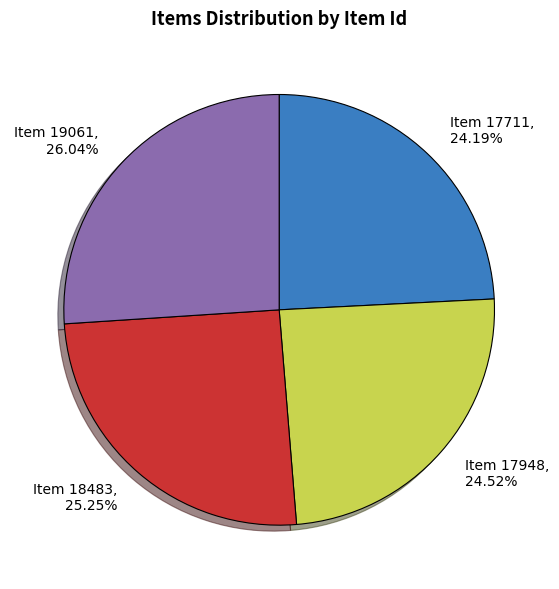

To the nearest percent, what percentage of the pie is Item 19061?

26%